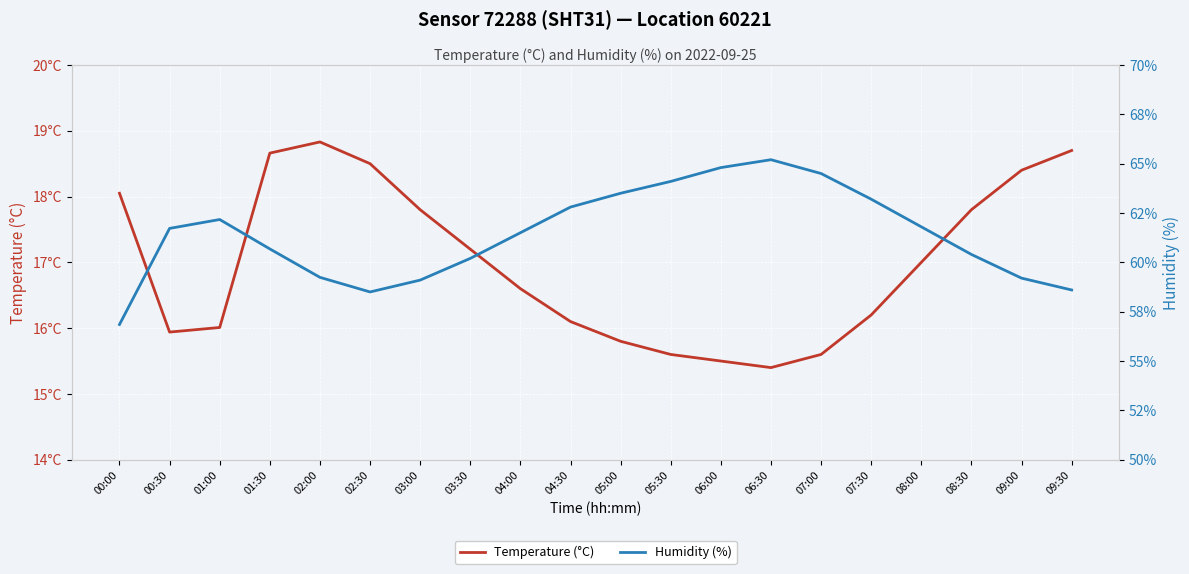

Where does the Humidity (%) series first go above 61?

00:30